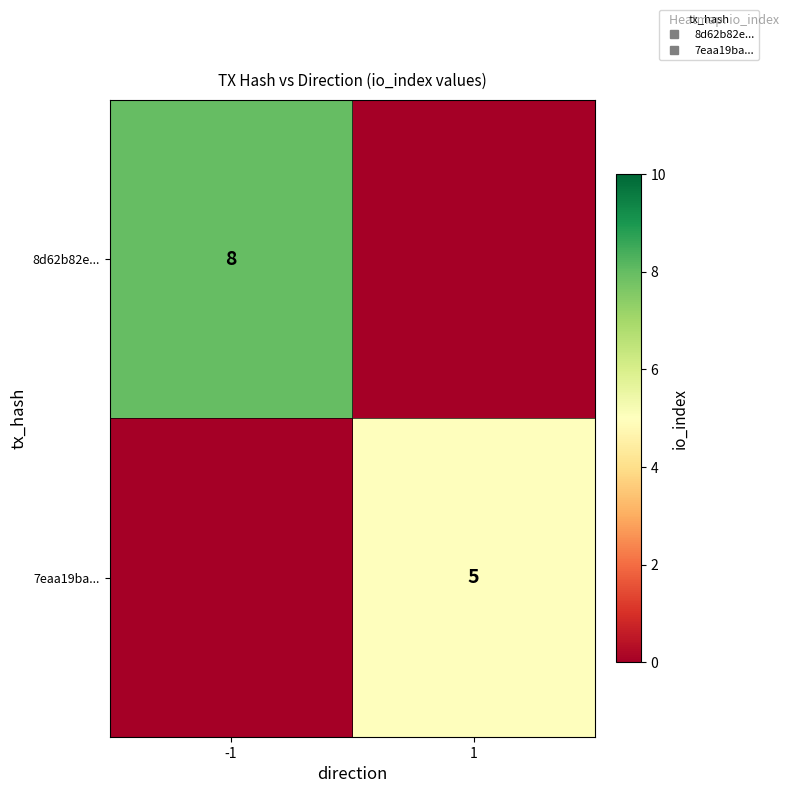

Count the 8d62b82e... values in the range 0 to 8.

2